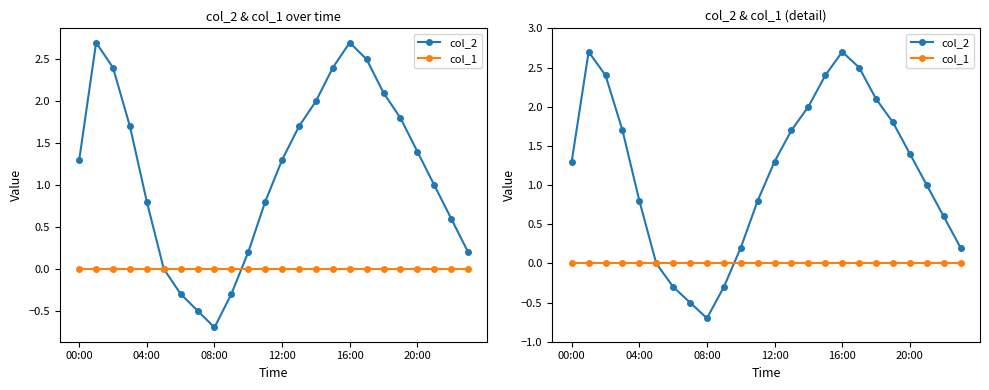

Reading left to right, extract all data points from this chart.

col_2: 1.3	2.7	2.4	1.7	0.8	0.0	-0.3	-0.5	-0.7	-0.3	0.2	0.8	1.3	1.7	2.0	2.4	2.7	2.5	2.1	1.8	1.4	1.0	0.6	0.2
col_1: 0.0	0.0	0.0	0.0	0.0	0.0	0.0	0.0	0.0	0.0	0.0	0.0	0.0	0.0	0.0	0.0	0.0	0.0	0.0	0.0	0.0	0.0	0.0	0.0